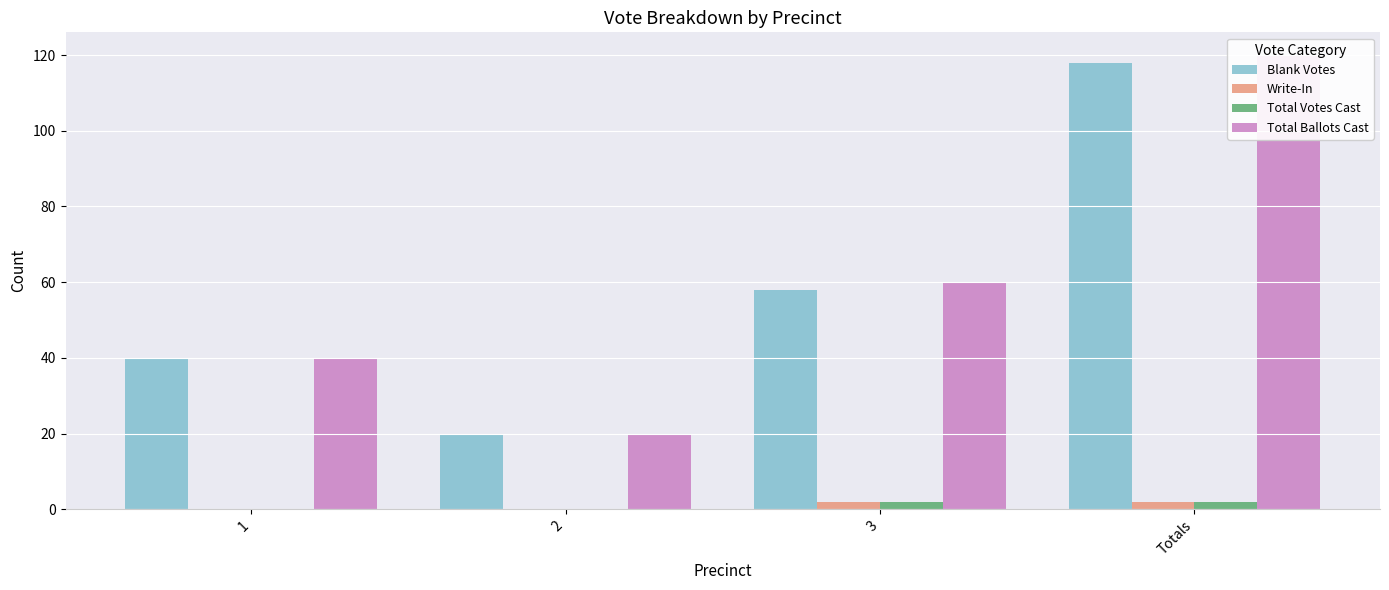

Is the value of Total Ballots Cast at 2 greater than the value of Write-In at 3?

Yes